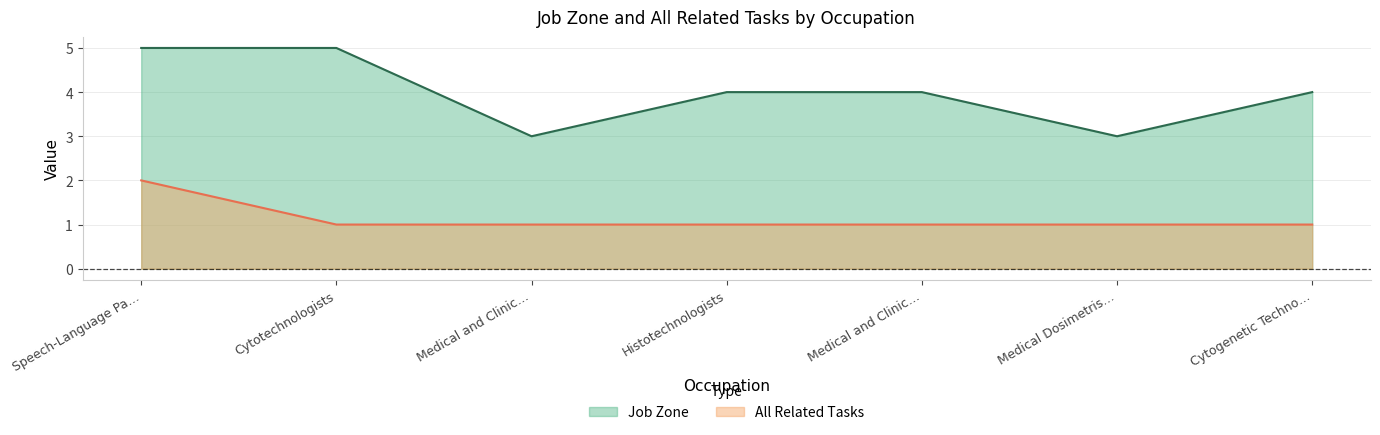

What is the difference between the All Related Tasks values at Cytotechnologists and Speech-Language Pa…?

1